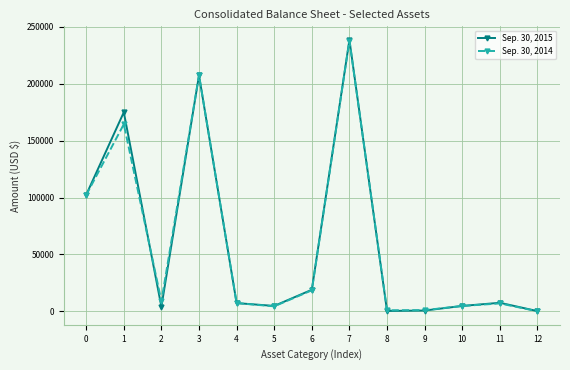

Which series has the largest range (max minus min)?

Sep. 30, 2015